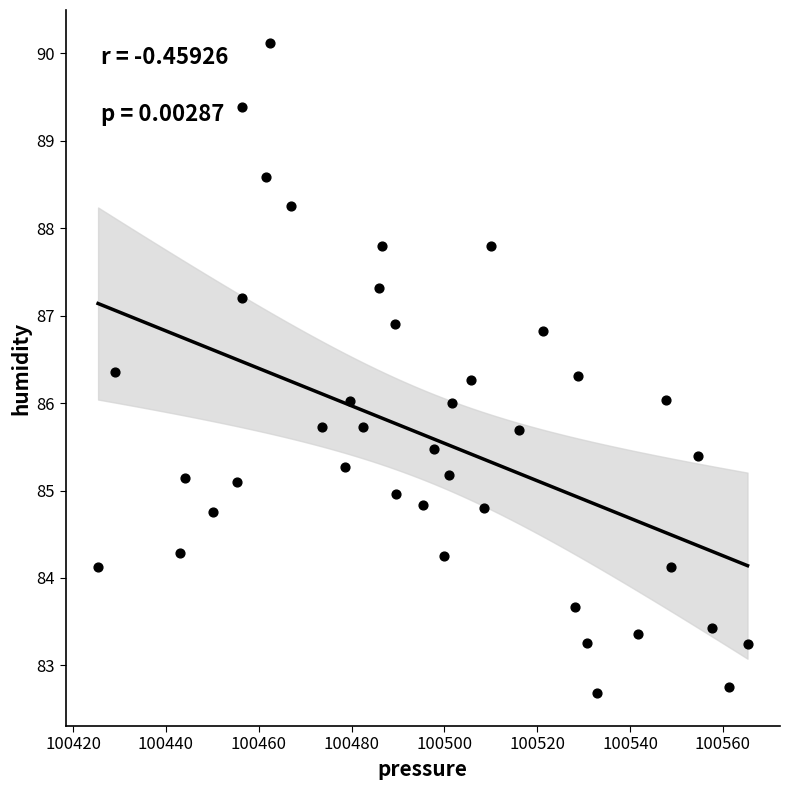

What is the range of X values (max minus min)?

139.9